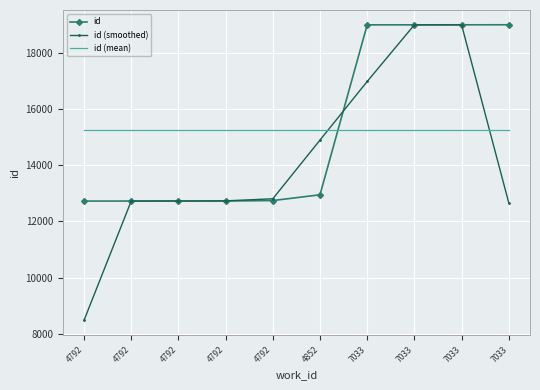

Which series has the largest range (max minus min)?

id (smoothed)